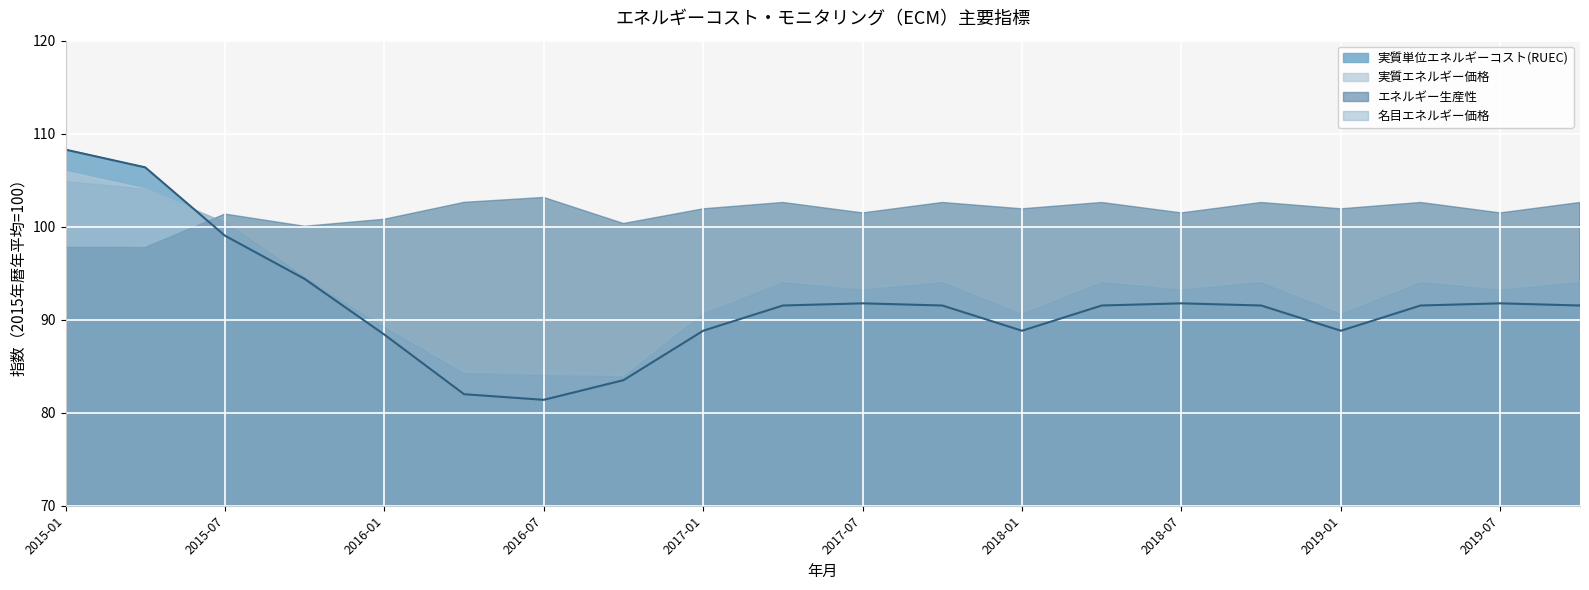

At how many categories does at least one series exceed 104?

2